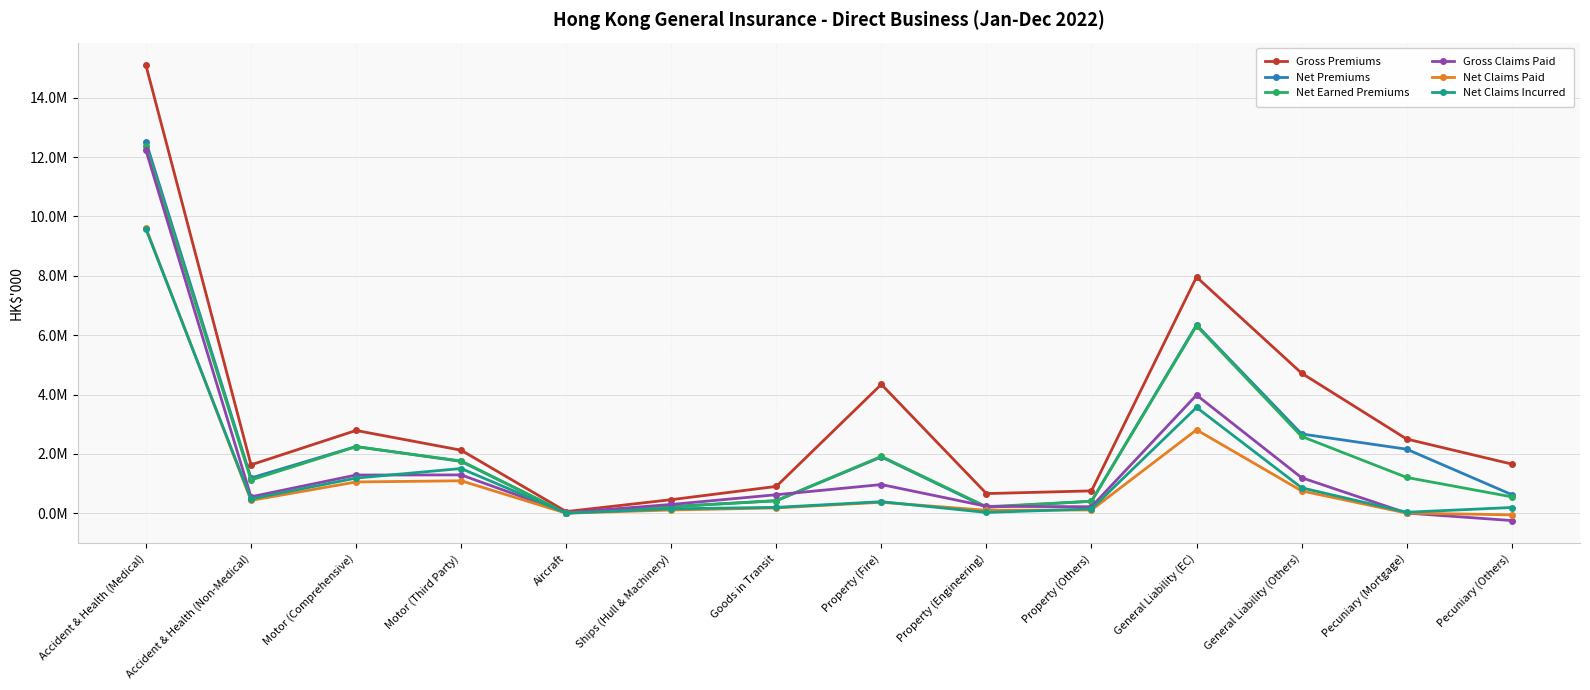

What are all the series names shown in the legend?

Gross Premiums, Net Premiums, Net Earned Premiums, Gross Claims Paid, Net Claims Paid, Net Claims Incurred